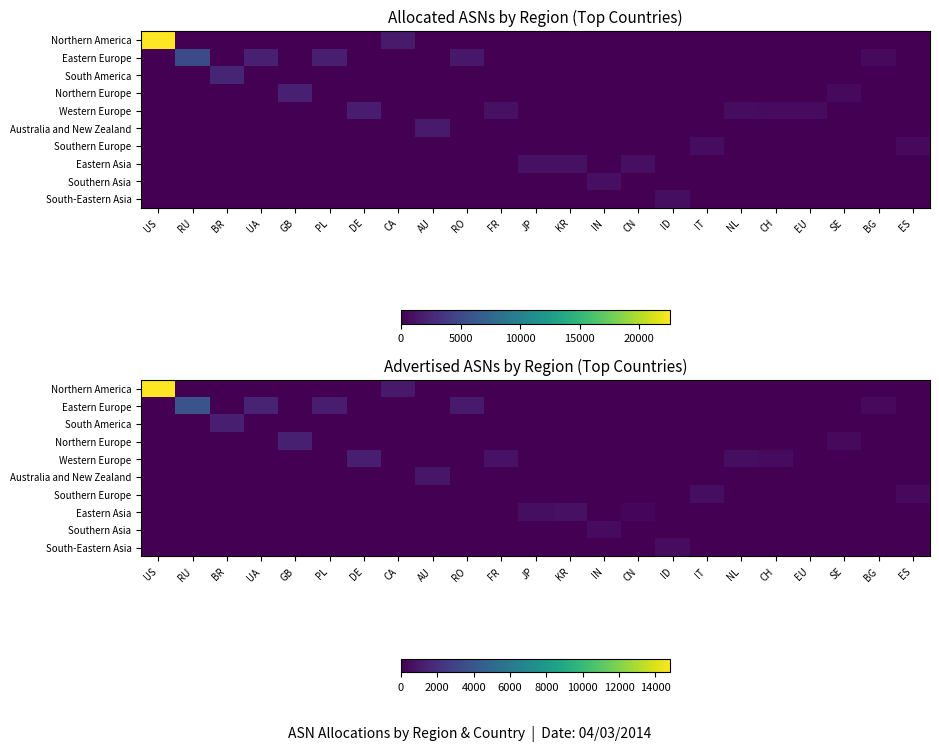

What is the total value across all series at IT?

539